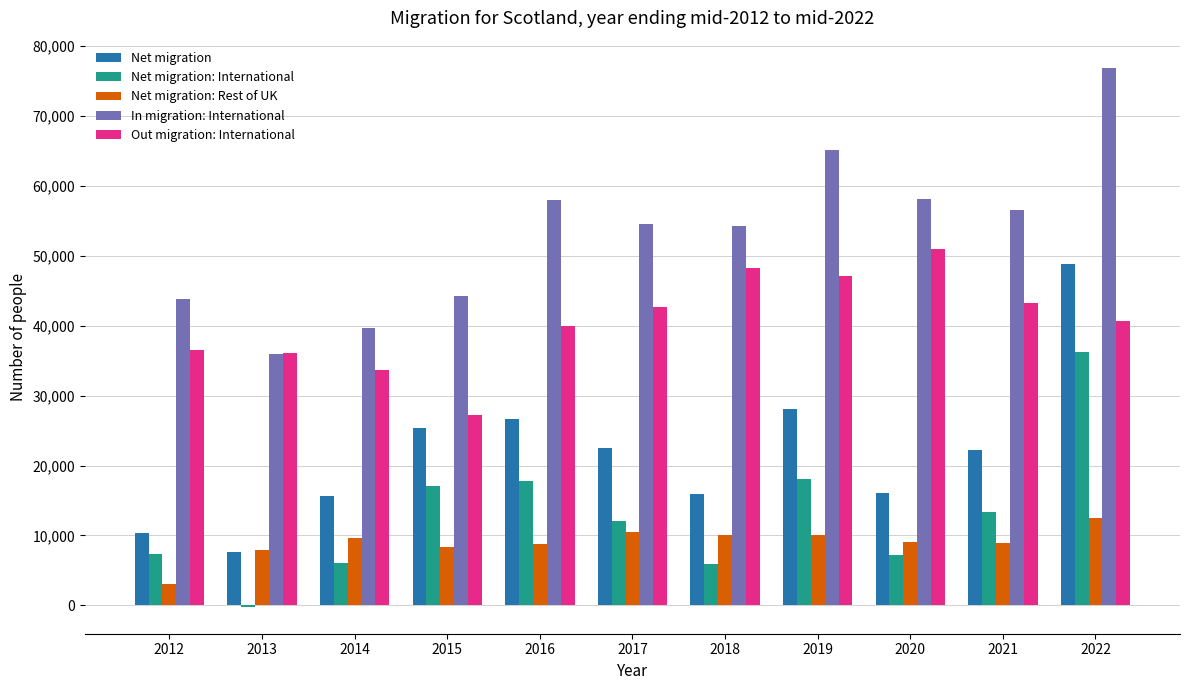

Is it true that In migration: International equals 94087 at 2018?

False